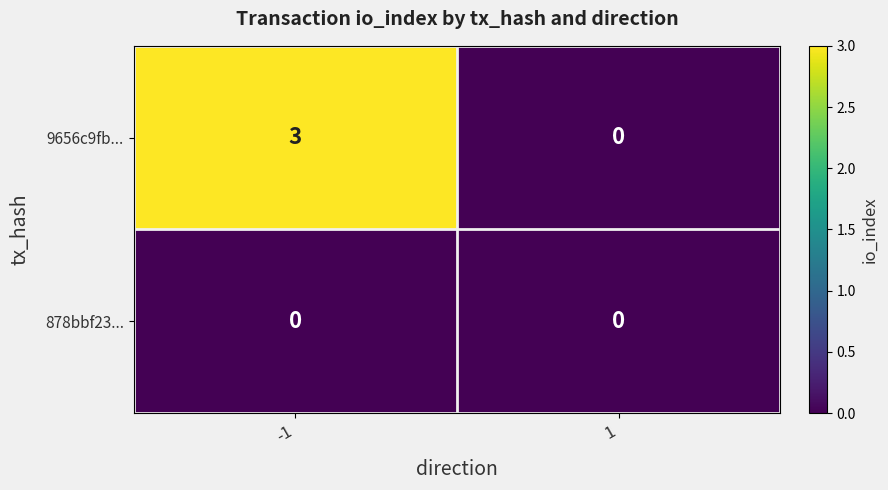

Between -1 and 1, which series saw the biggest shift?

9656c9fb...